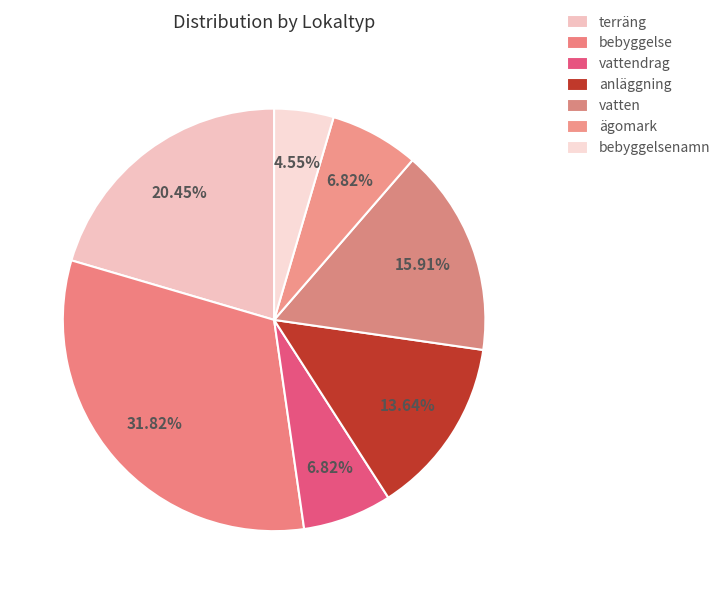

To the nearest percent, what is the average slice percentage?

14%